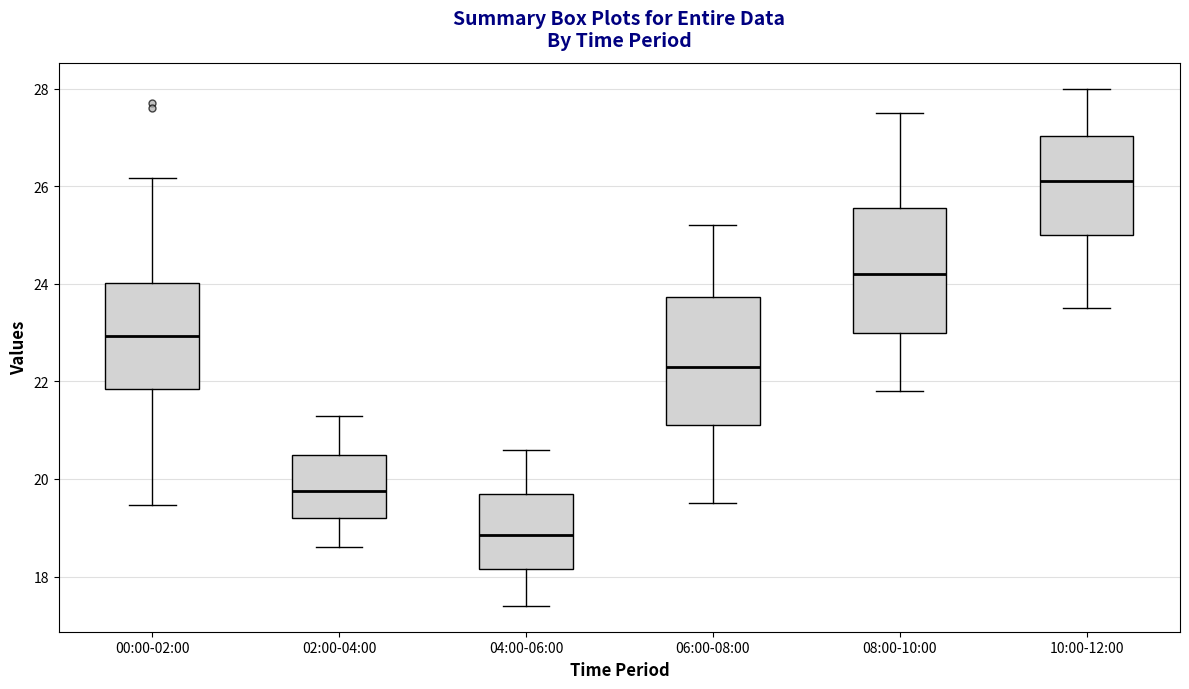

Which box has the lowest median line?

04:00-06:00